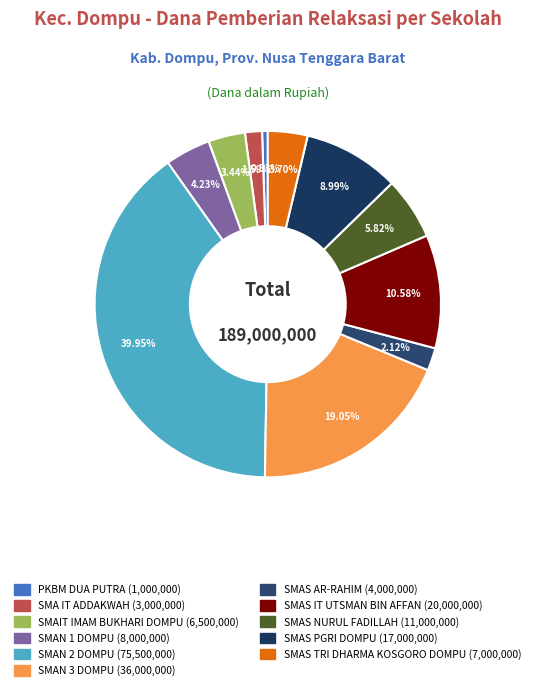

Is it true that SMAN 2 DOMPU is 49% of the pie?

False